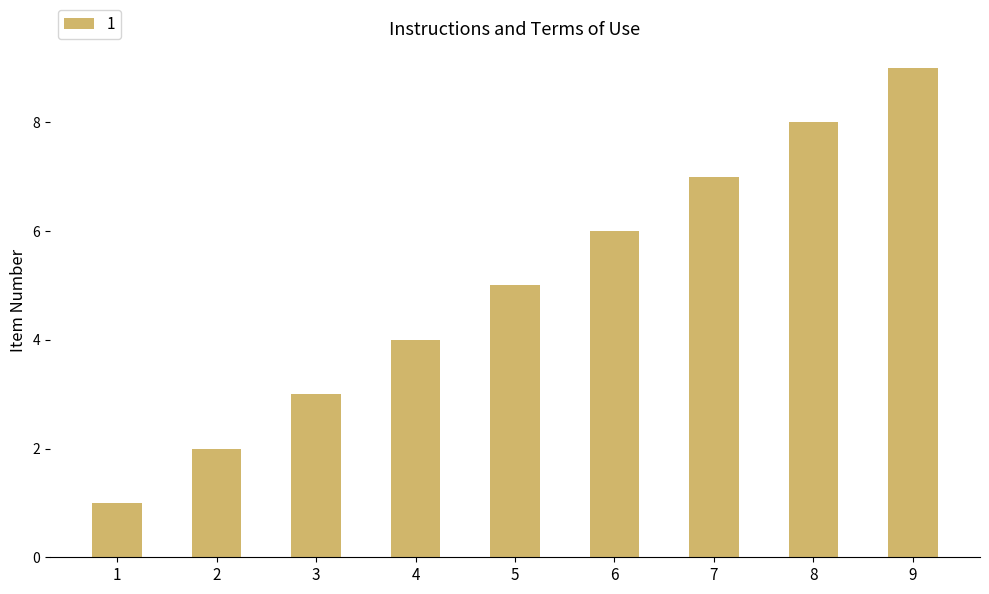

What is the greatest value displayed?

9